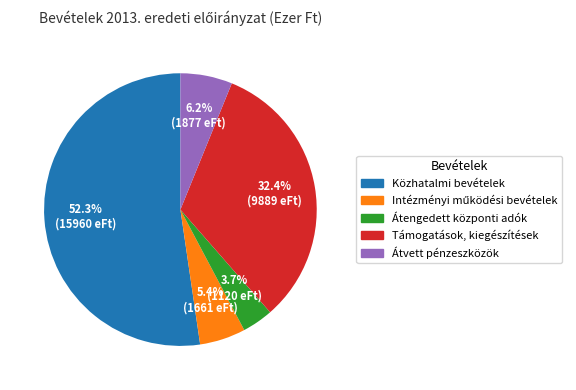

How many segments does this pie chart have?

5